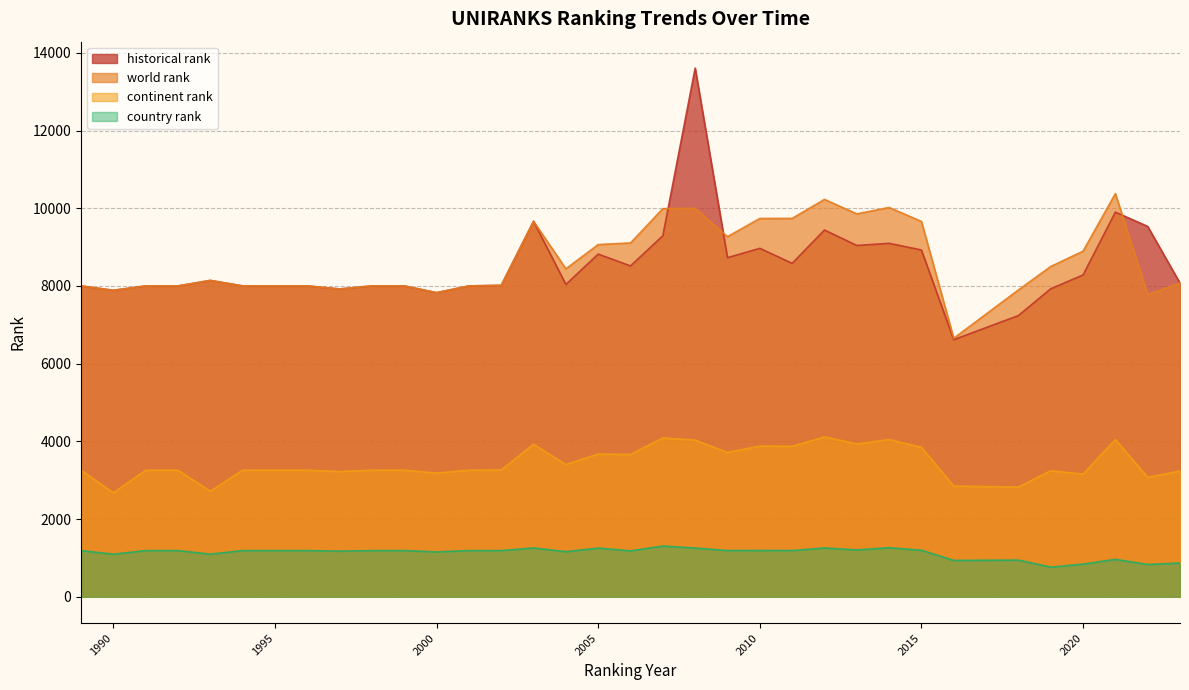

What is the spread (max minus min) of values at 2023?

7207